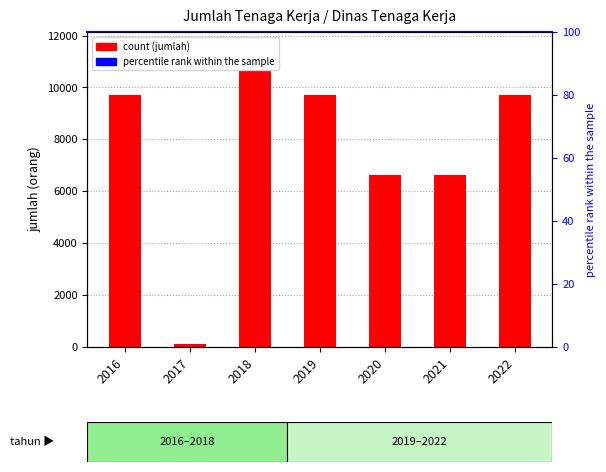

Reading left to right, what are all the values shown in this chart?

9701	100	10638	9701	6613	6636	9720